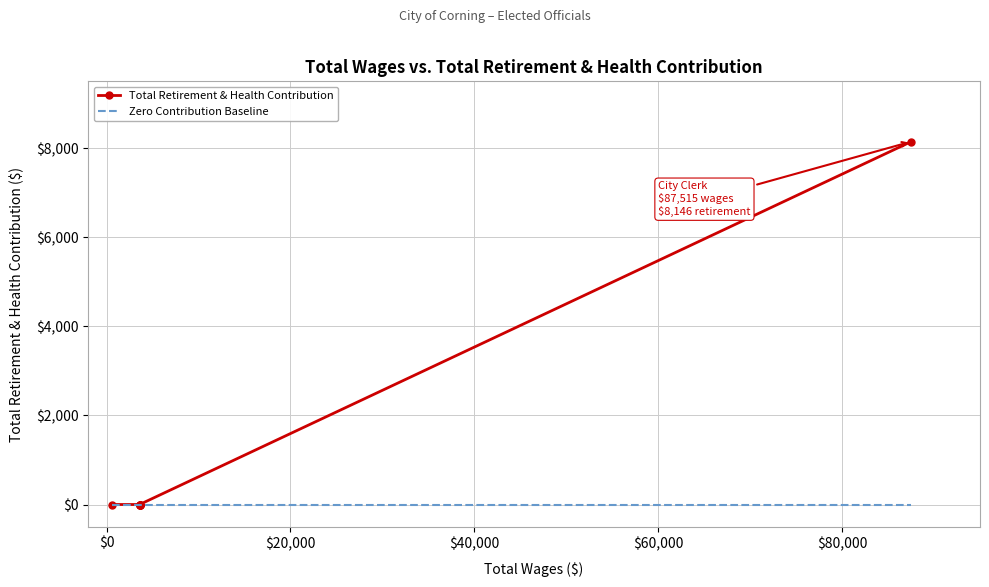

What are all the series names shown in the legend?

Total Retirement & Health Contribution, Zero Contribution Baseline